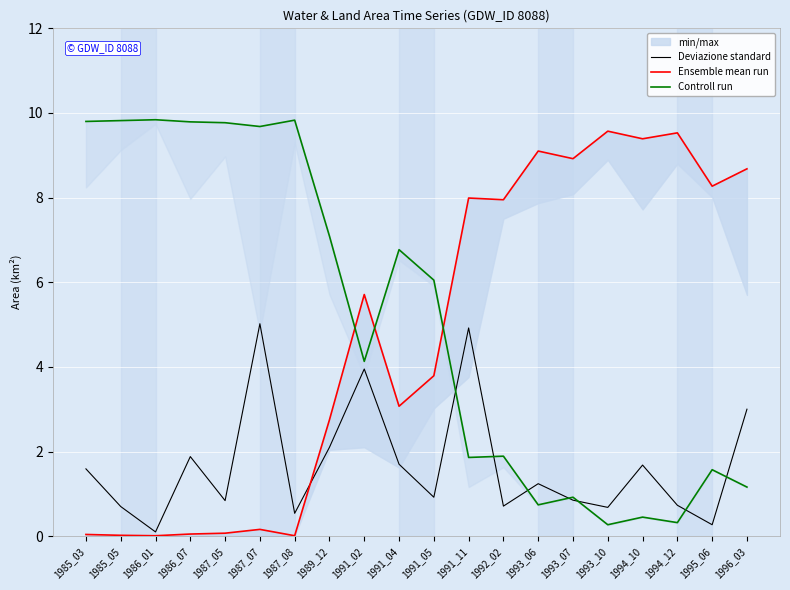

Reading left to right, list all the values displayed in this chart.

Deviazione standard: 1.6	0.7	0.1	1.9	0.8	5.0	0.5	2.1	4.0	1.7	0.9	4.9	0.7	1.2	0.8	0.7	1.7	0.7	0.3	3.0
Ensemble mean run: 0.0	0.0	0.0	0.1	0.1	0.2	0.0	2.8	5.7	3.1	3.8	8.0	8.0	9.1	8.9	9.6	9.4	9.5	8.3	8.7
Controll run: 9.8	9.8	9.8	9.8	9.8	9.7	9.8	7.1	4.1	6.8	6.0	1.9	1.9	0.7	0.9	0.3	0.5	0.3	1.6	1.2